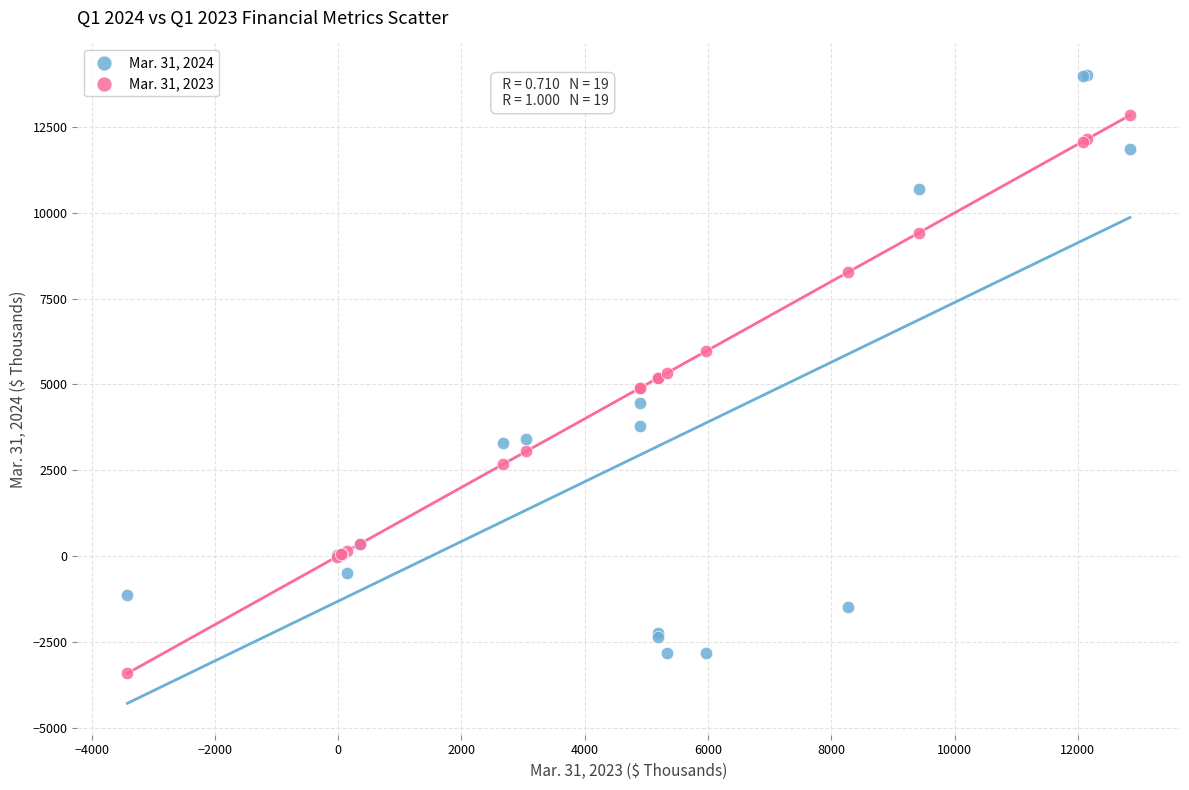

Which series reaches the maximum Y coordinate?

Mar. 31, 2024